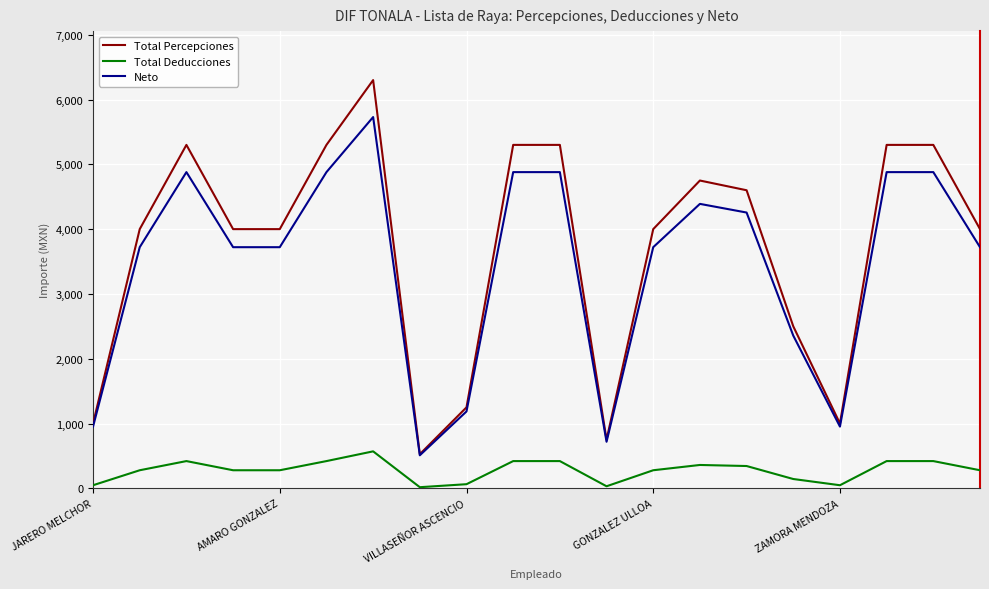

True or false: Neto has more than 0 interior local peaks.

True